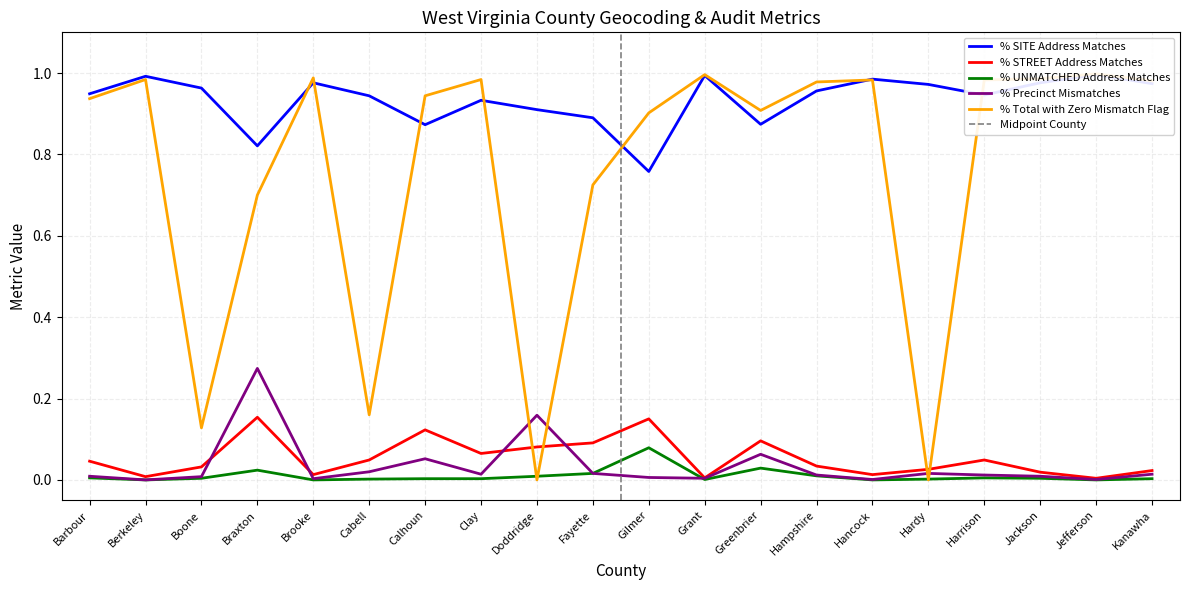

How many interior local valleys does the % Total with Zero Mismatch Flag series have?

5